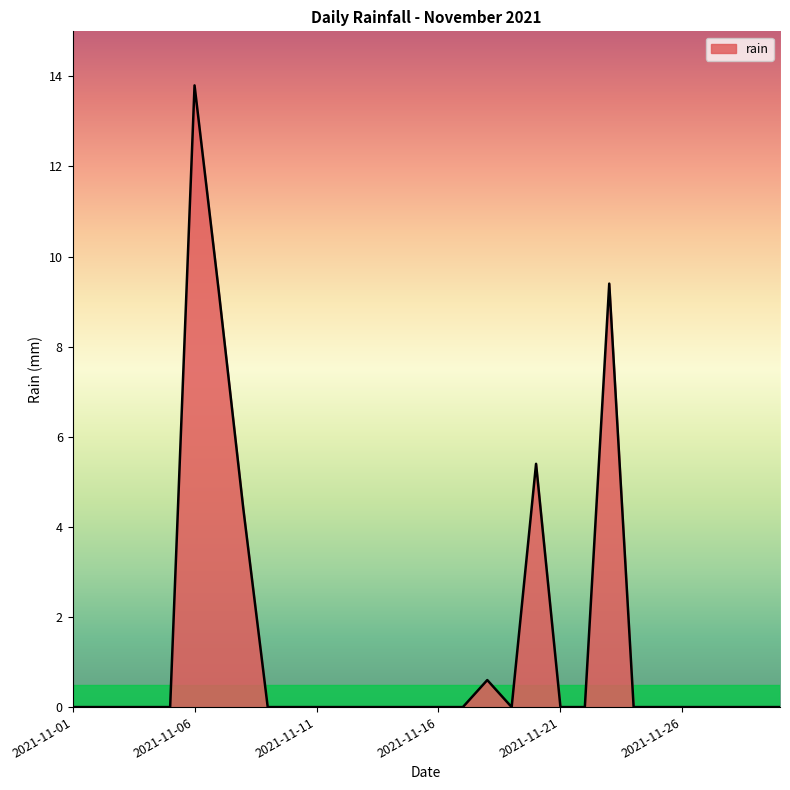

What is the maximum value shown in the chart?

13.8